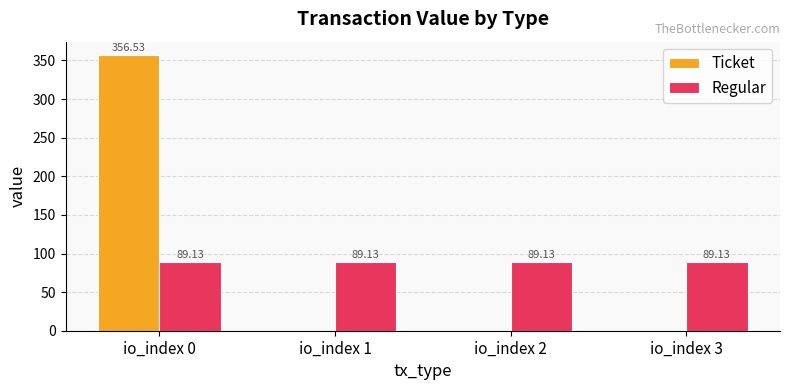

Between io_index 0 and io_index 1, which series saw the biggest shift?

Ticket